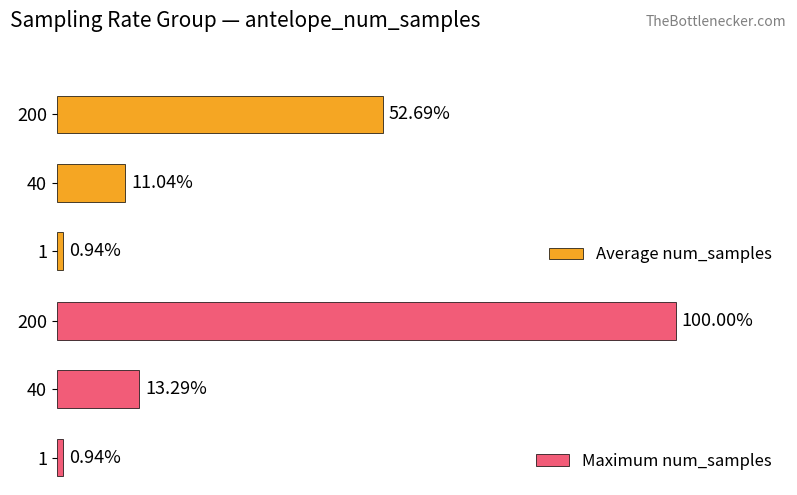

List the series in order of their overall mean, lowest first.

Average num_samples, Maximum num_samples